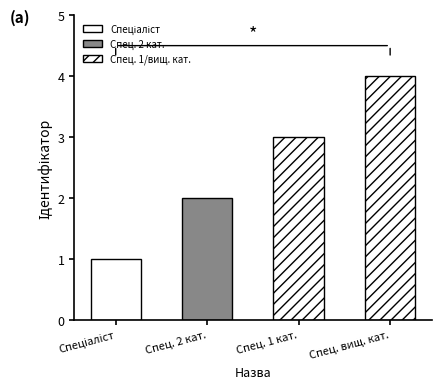

What is the label of the 3rd bar from the right?

Спец. 2 кат.